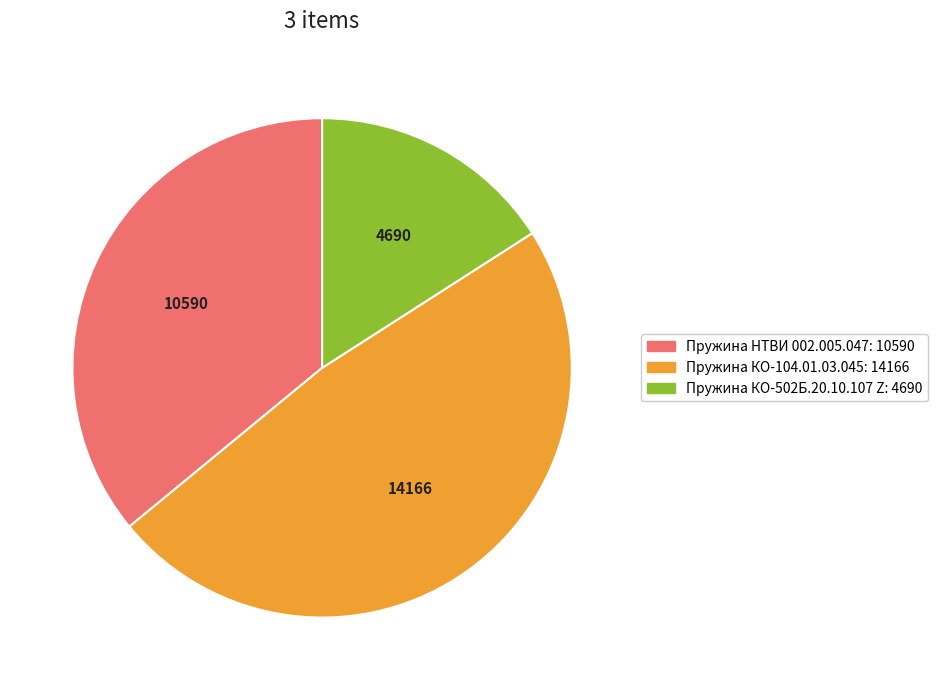

True or false: Пружина КО-502Б.20.10.107 Z accounts for 2% of the total.

False